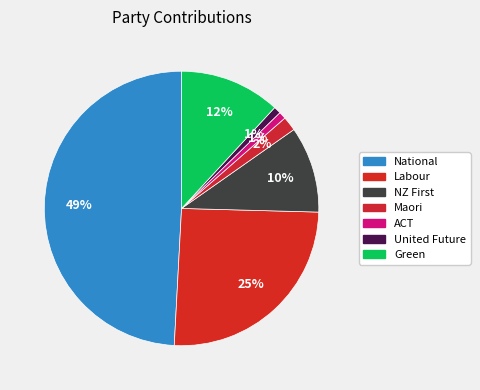

To the nearest percent, what is the combined percentage of Maori and United Future?

3%